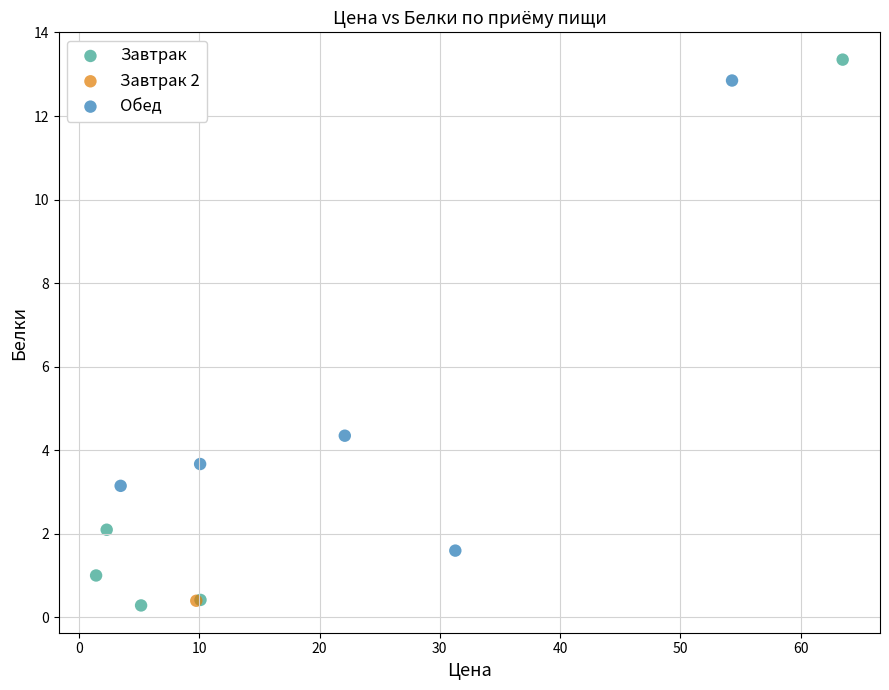

Which series contains the highest Y value?

Завтрак